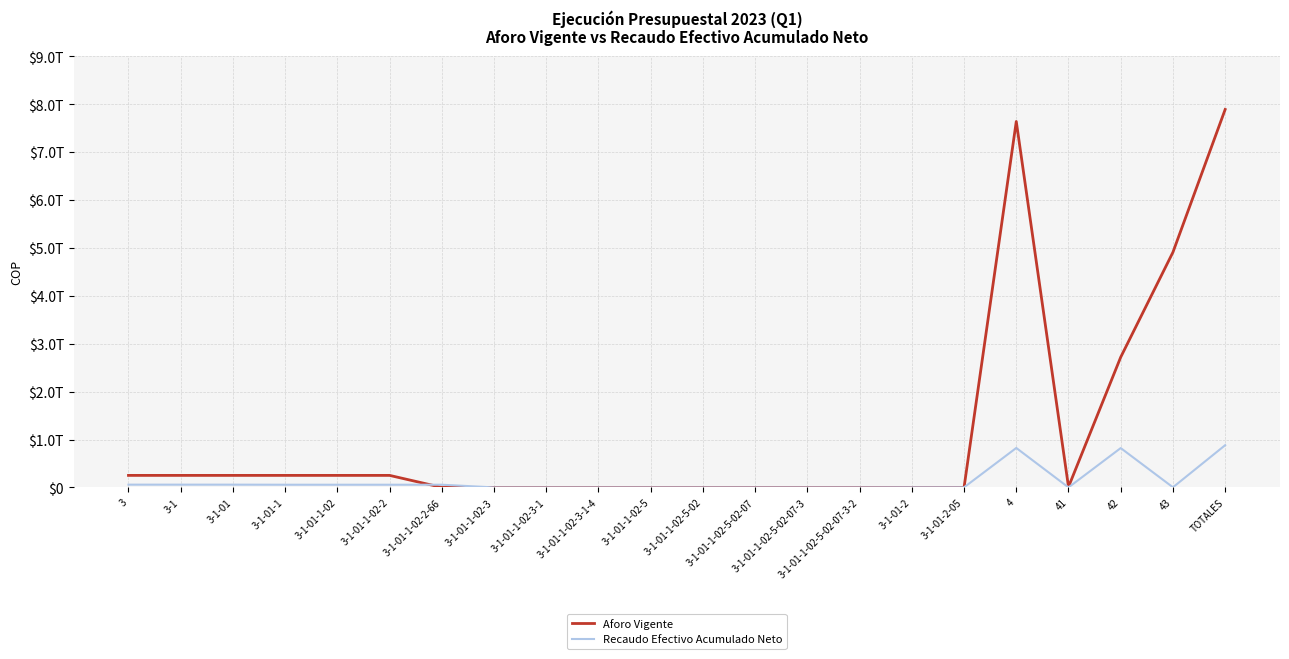

At which category does Aforo Vigente reach its first local peak?

4